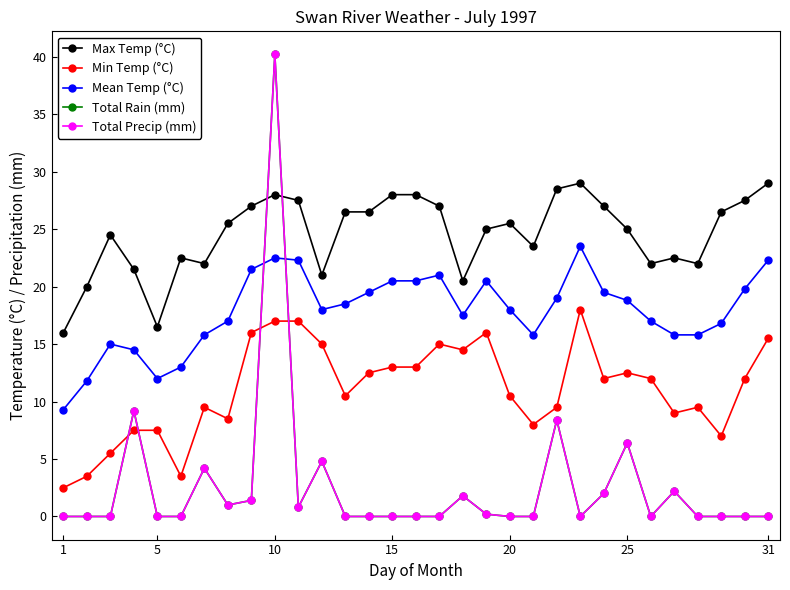

At how many categories does at least one series exceed 11?

31